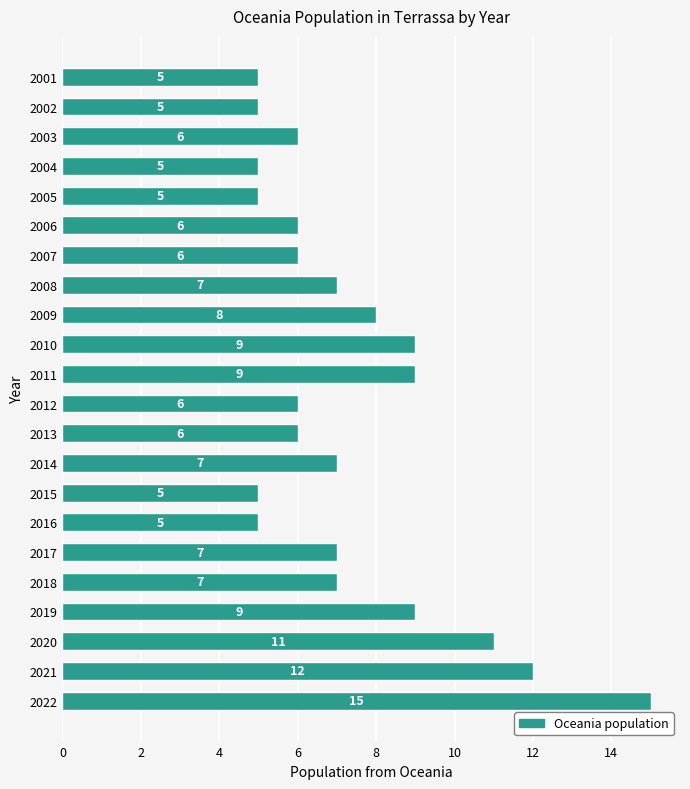

Are the bars horizontal?

Yes